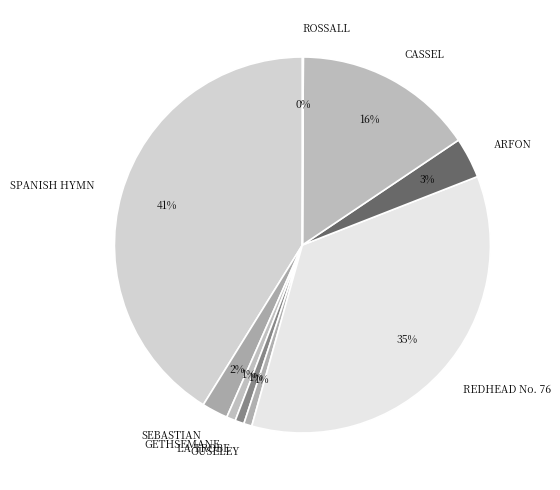

Which has a higher value, GETHSEMANE or ARFON?

ARFON